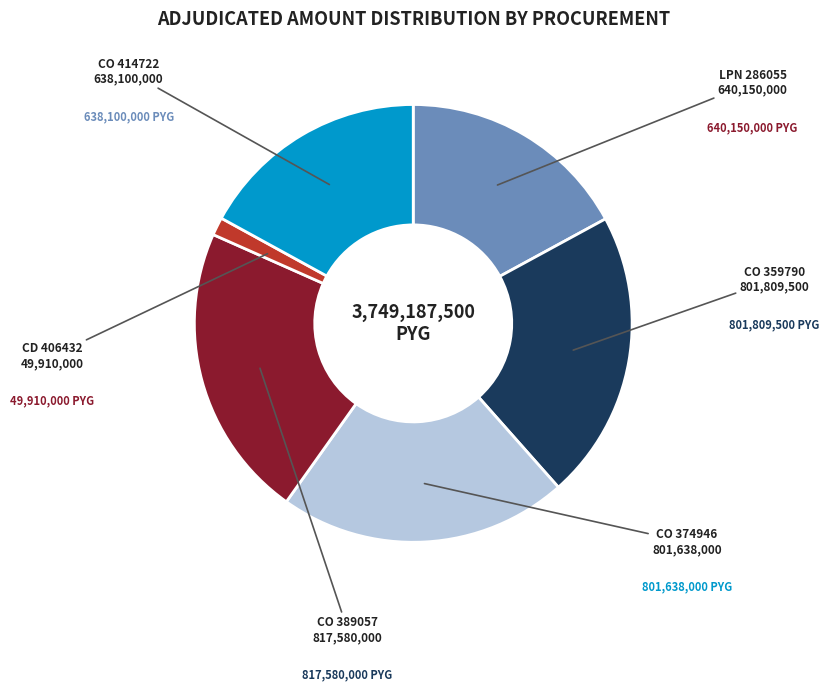

What is the ratio of the value at CO 359790 to the value at CD 406432?

16.1